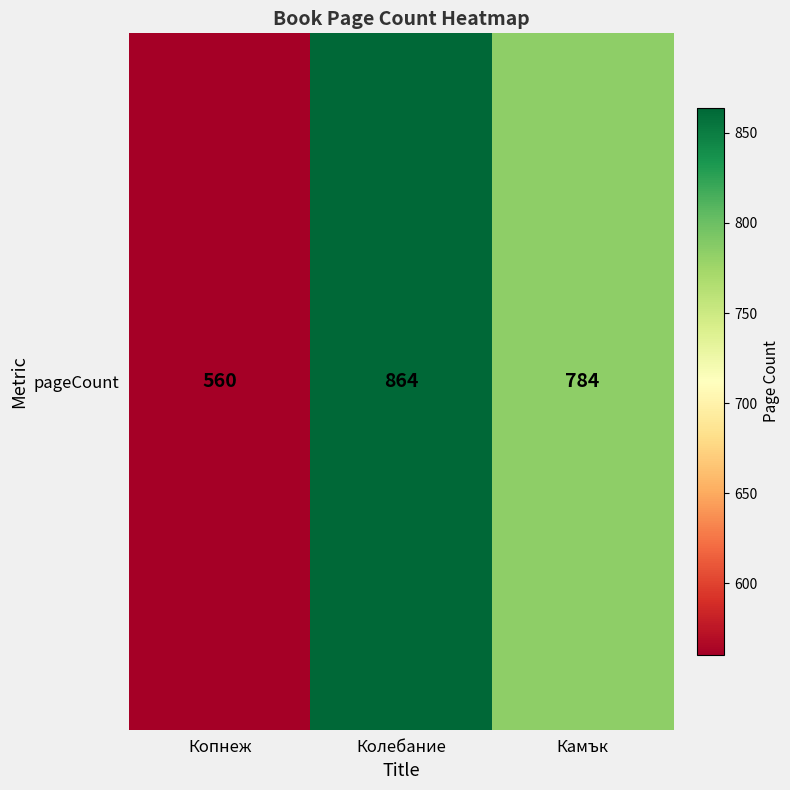

Reading left to right, transcribe all the data shown in this chart.

Копнеж=560	Колебание=864	Камък=784